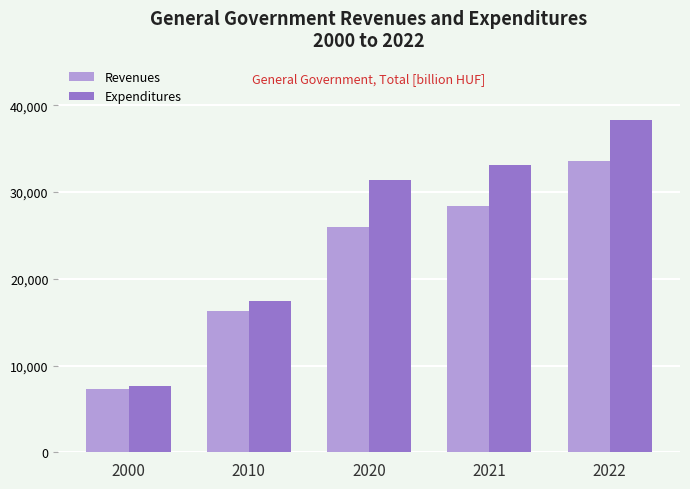

At which category is the sum across all series the highest?

2022